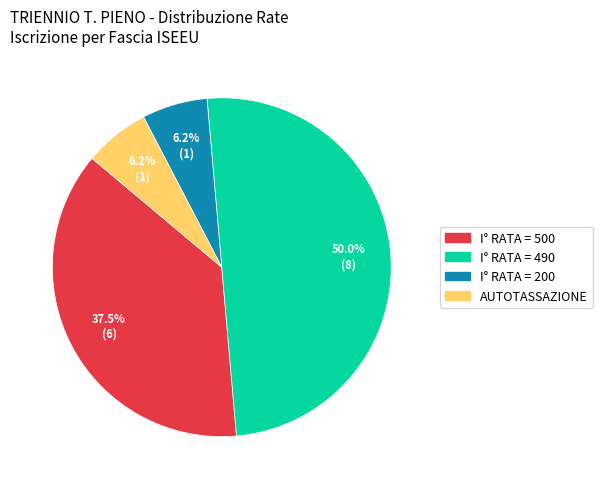

Does any single category account for the majority?

No